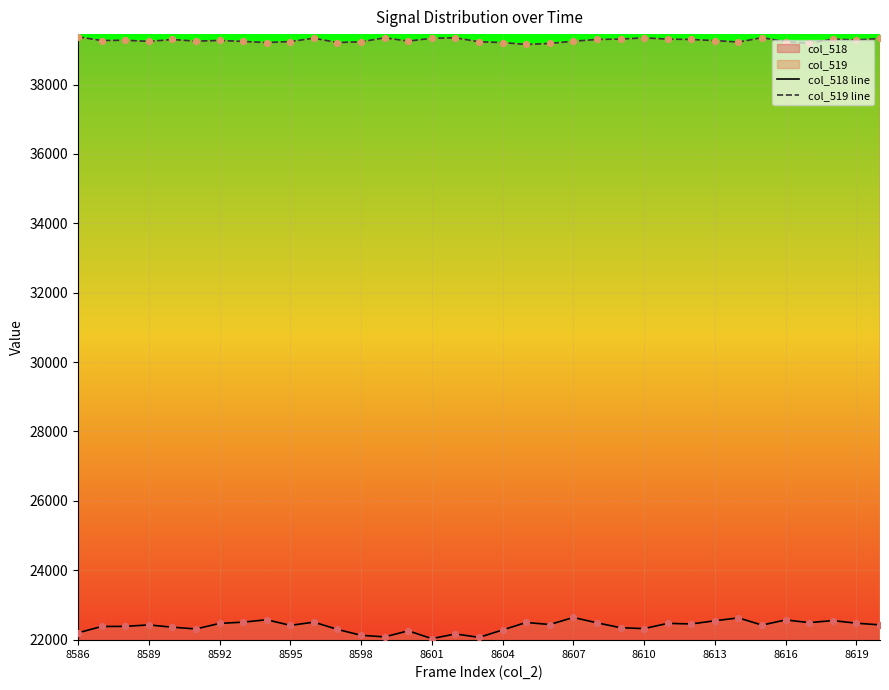

Which series contains the highest Y value?

col_519 line